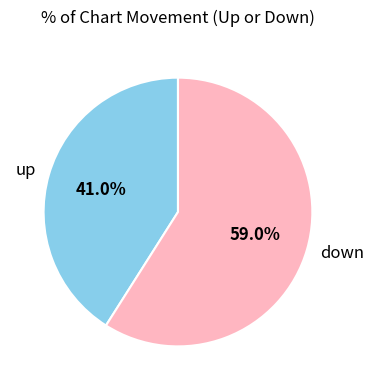

What percentage do down and up together represent?

100.0%